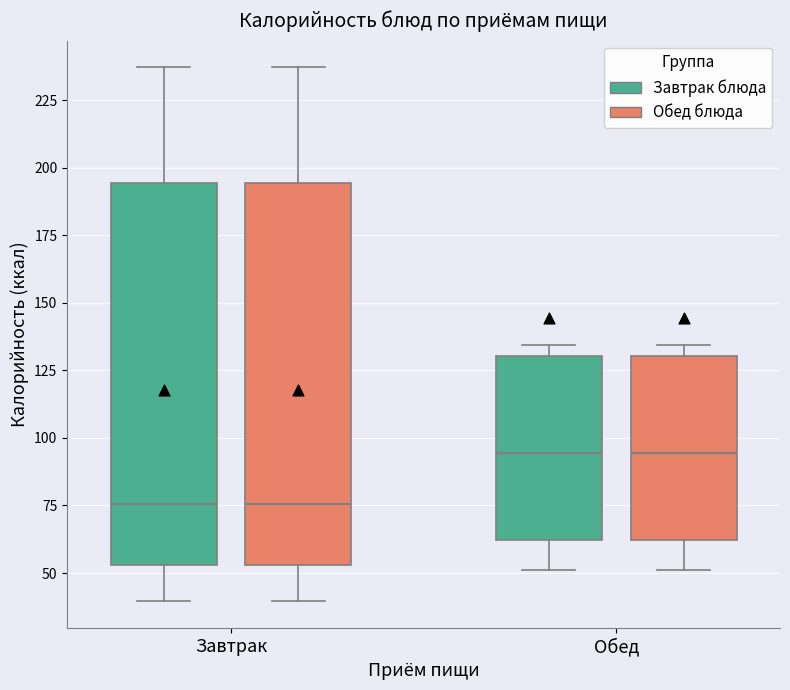

Where is the upper edge of the box for Завтрак (Завтрак блюда) on the y-axis? The values are not printed on the chart, so give them approximately, as read against the axis.

195